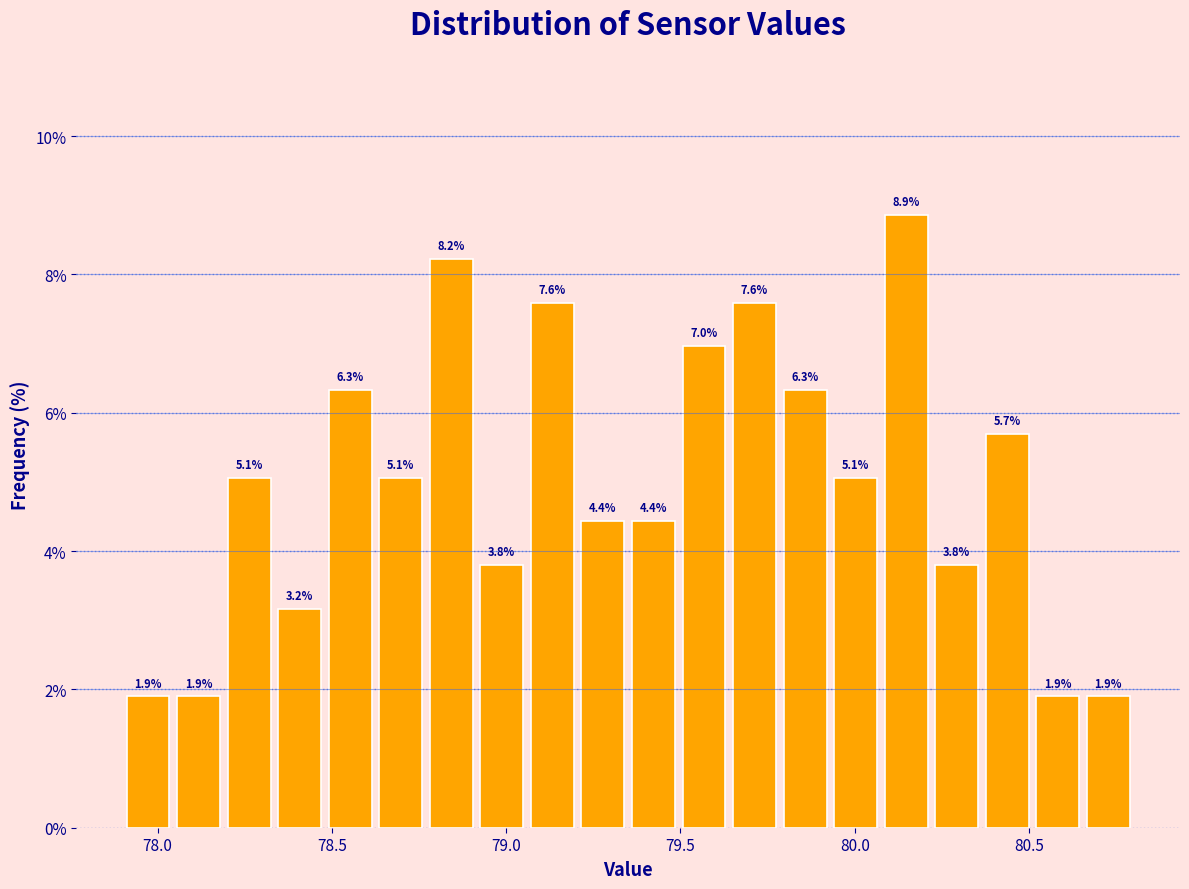

Around what value on the x-axis is the tallest bar? Give the approximate position of its centre, as read against the axis.

80.15